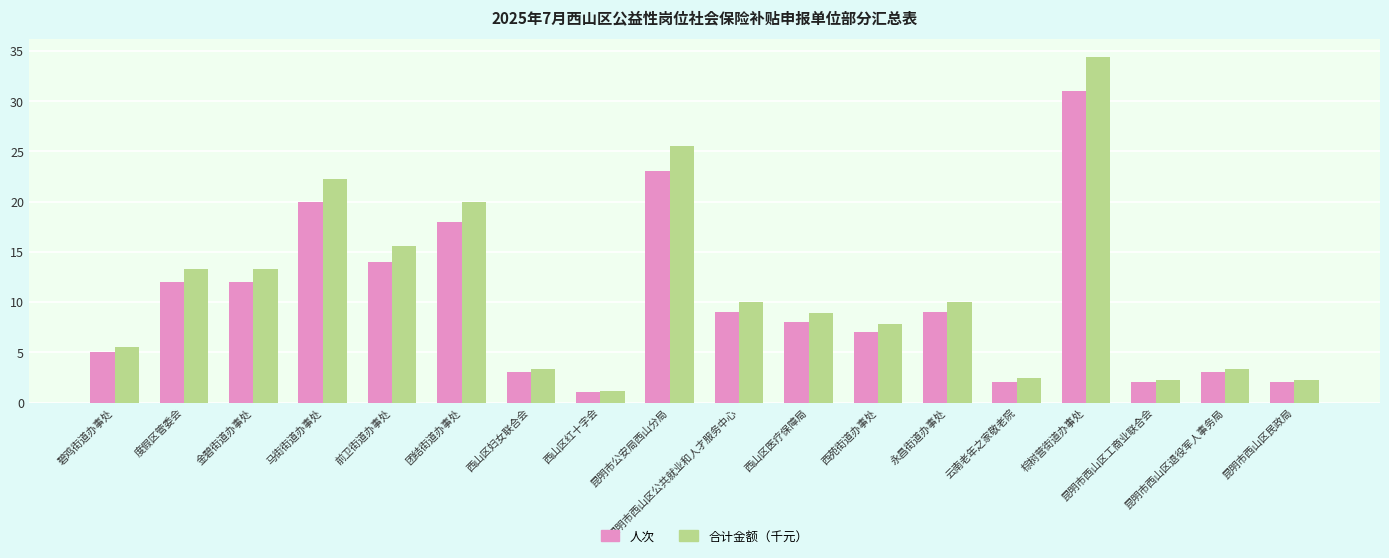

Does the chart contain any negative values?

No